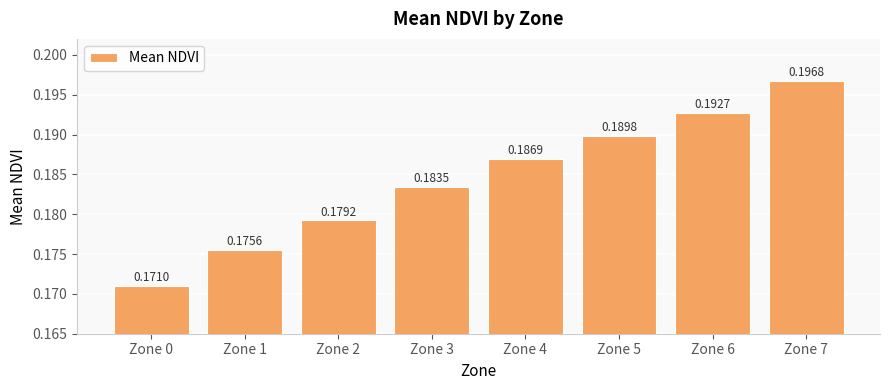

List the labels in order of value, largest first.

Zone 7, Zone 6, Zone 5, Zone 4, Zone 3, Zone 2, Zone 1, Zone 0